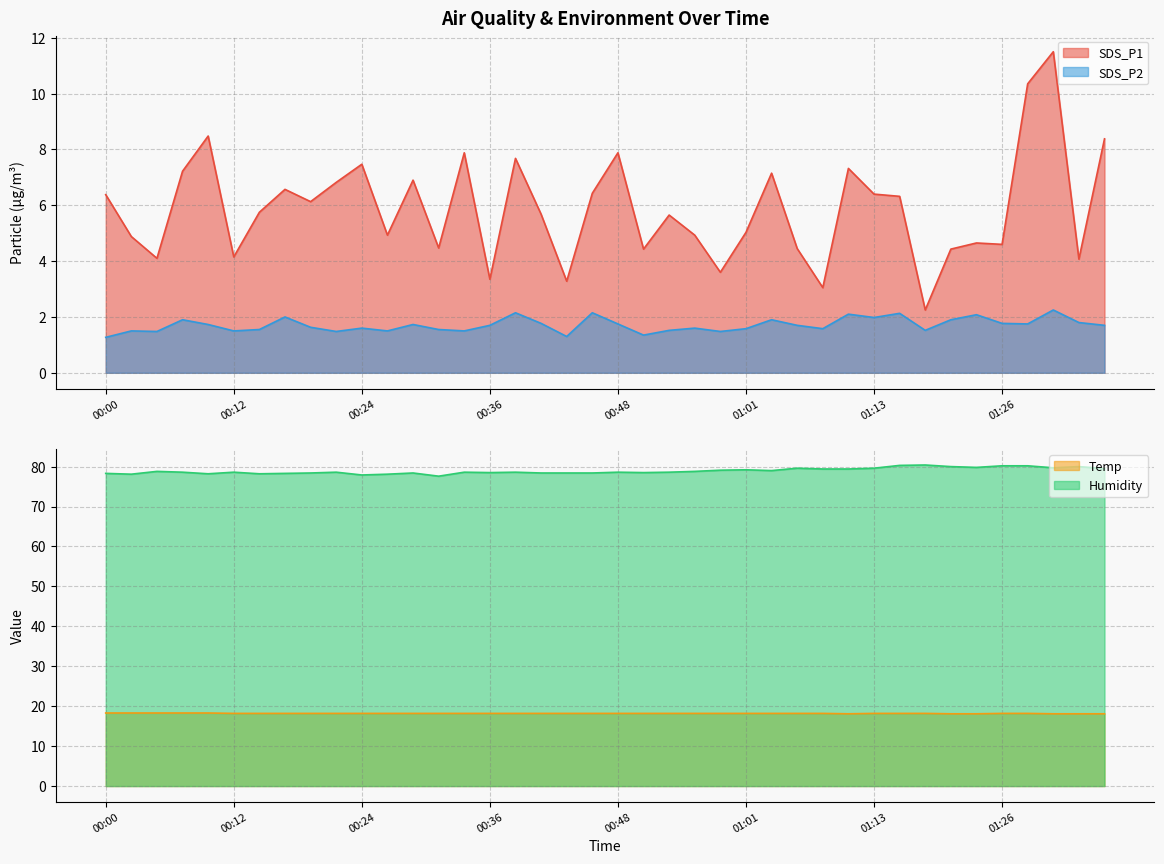

How many lines are shown in the chart?

4